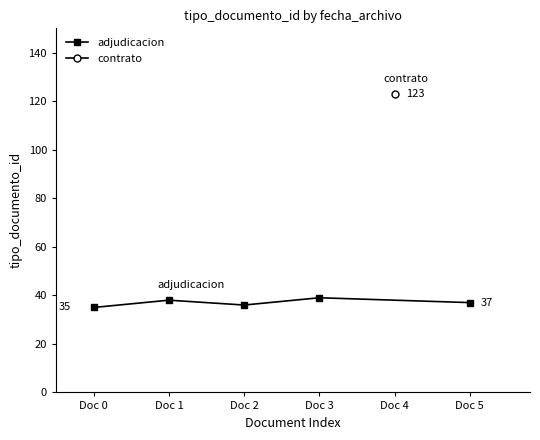

What is the smallest value displayed?

35